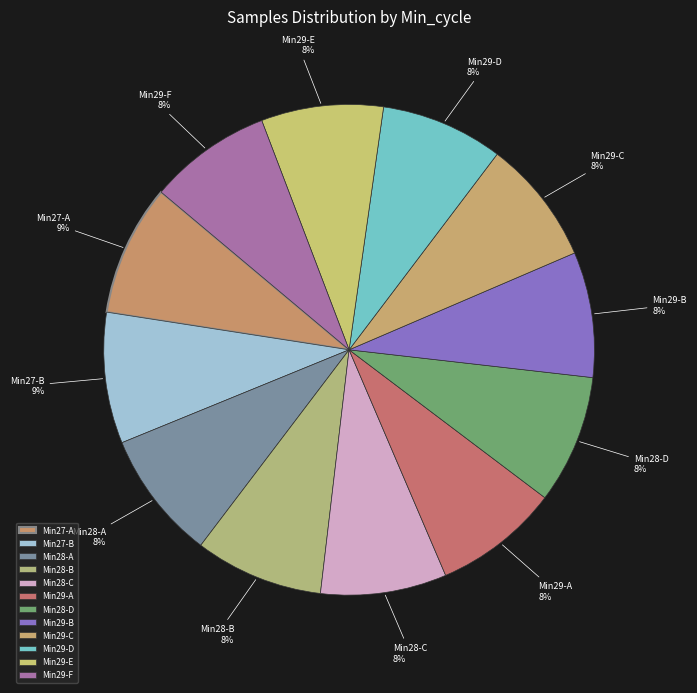

What percentage is the Min28-B slice, to the nearest percent?

8%